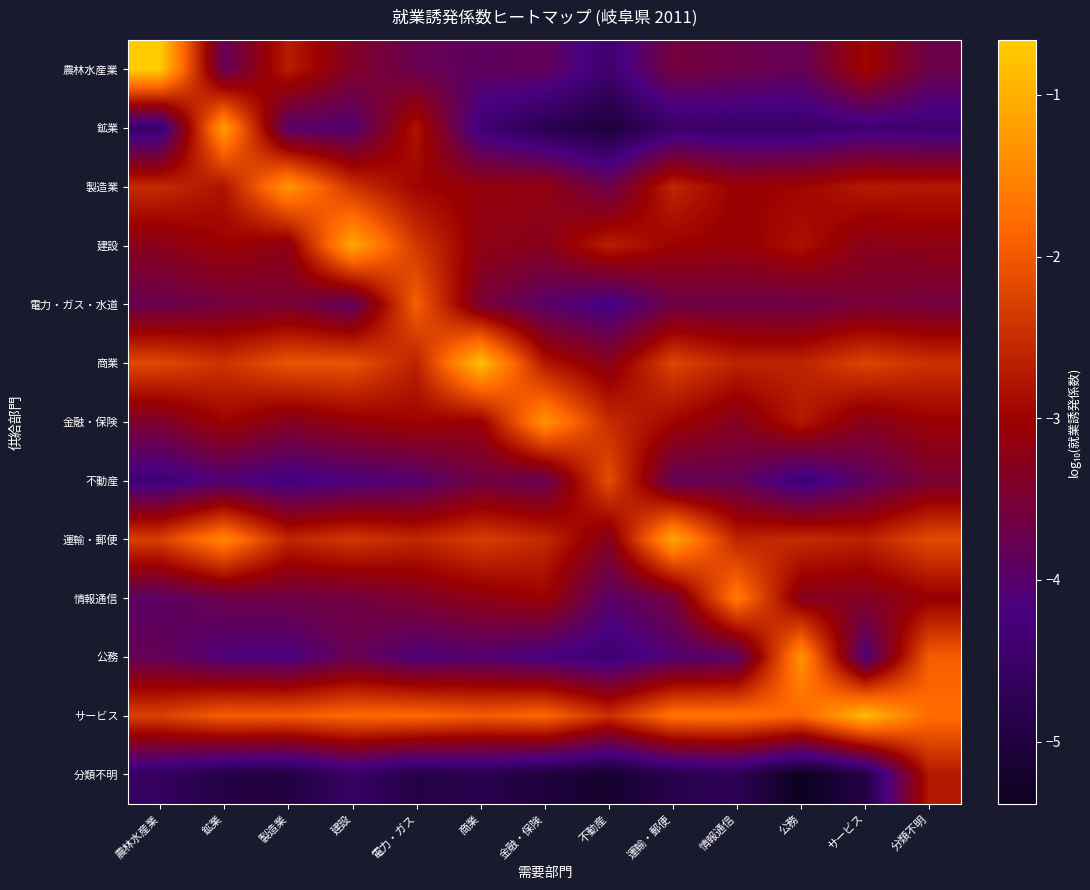

Reading left to right, list all the values displayed in this chart.

農林水産業: 農林水産業=-0.7	鉱業=-3.8	製造業=-2.7	建設=-3.4	電力・ガス=-3.8	商業=-3.9	金融・保険=-3.8	不動産=-4.4	運輸・郵便=-3.6	情報通信=-3.7	公務=-3.8	サービス=-3.0	分類不明=-3.7
鉱業: 農林水産業=-4.6	鉱業=-1.2	製造業=-4.0	建設=-4.1	電力・ガス=-2.8	商業=-4.4	金融・保険=-4.8	不動産=-5.1	運輸・郵便=-4.5	情報通信=-4.5	公務=-4.5	サービス=-4.4	分類不明=-4.4
製造業: 農林水産業=-2.5	鉱業=-2.8	製造業=-1.3	建設=-2.5	電力・ガス=-3.0	商業=-3.1	金融・保険=-3.1	不動産=-3.7	運輸・郵便=-2.6	情報通信=-3.0	公務=-3.0	サービス=-2.7	分類不明=-2.8
建設: 農林水産業=-3.3	鉱業=-3.0	製造業=-3.2	建設=-1.1	電力・ガス=-2.4	商業=-3.2	金融・保険=-3.3	不動産=-2.7	運輸・郵便=-3.0	情報通信=-3.1	公務=-2.8	サービス=-3.3	分類不明=-3.2
電力・ガス・水道: 農林水産業=-3.7	鉱業=-3.6	製造業=-3.5	建設=-3.9	電力・ガス=-1.9	商業=-3.5	金融・保険=-4.0	不動産=-4.3	運輸・郵便=-3.7	情報通信=-3.7	公務=-3.7	サービス=-3.5	分類不明=-3.6
商業: 農林水産業=-2.2	鉱業=-2.4	製造業=-2.1	建設=-2.1	電力・ガス=-2.6	商業=-0.8	金融・保険=-2.8	不動産=-3.3	運輸・郵便=-2.2	情報通信=-2.6	公務=-2.6	サービス=-2.2	分類不明=-2.5
金融・保険: 農林水産業=-3.4	鉱業=-3.0	製造業=-3.3	建設=-3.1	電力・ガス=-3.0	商業=-3.1	金融・保険=-1.3	不動産=-2.5	運輸・郵便=-3.0	情報通信=-3.3	公務=-2.7	サービス=-3.3	分類不明=-3.0
不動産: 農林水産業=-4.4	鉱業=-4.1	製造業=-4.3	建設=-4.2	電力・ガス=-4.0	商業=-3.6	金融・保険=-3.8	不動産=-2.1	運輸・郵便=-3.8	情報通信=-3.8	公務=-4.4	サービス=-3.9	分類不明=-3.5
運輸・郵便: 農林水産業=-2.3	鉱業=-1.5	製造業=-2.6	建設=-2.4	電力・ガス=-2.6	商業=-2.3	金融・保険=-2.5	不動産=-3.3	運輸・郵便=-1.1	情報通信=-2.6	公務=-2.5	サービス=-2.6	分類不明=-2.2
情報通信: 農林水産業=-3.9	鉱業=-3.7	製造業=-3.7	建設=-3.6	電力・ガス=-3.4	商業=-3.2	金融・保険=-3.0	不動産=-4.0	運輸・郵便=-3.6	情報通信=-1.6	公務=-3.3	サービス=-3.4	分類不明=-3.1
公務: 農林水産業=-3.8	鉱業=-4.1	製造業=-4.2	建設=-3.8	電力・ガス=-4.1	商業=-4.0	金融・保険=-4.2	不動産=-4.4	運輸・郵便=-4.1	情報通信=-3.9	公務=-1.3	サービス=-4.1	分類不明=-1.9
サービス: 農林水産業=-2.3	鉱業=-1.9	製造業=-2.0	建設=-1.8	電力・ガス=-1.8	商業=-2.0	金融・保険=-1.8	不動産=-2.5	運輸・郵便=-1.7	情報通信=-1.7	公務=-1.9	サービス=-0.9	分類不明=-1.8
分類不明: 農林水産業=-4.6	鉱業=-4.9	製造業=-5.0	建設=-4.6	電力・ガス=-4.9	商業=-4.8	金融・保険=-5.0	不動産=-5.2	運輸・郵便=-4.9	情報通信=-4.7	公務=-5.4	サービス=-4.9	分類不明=-2.7